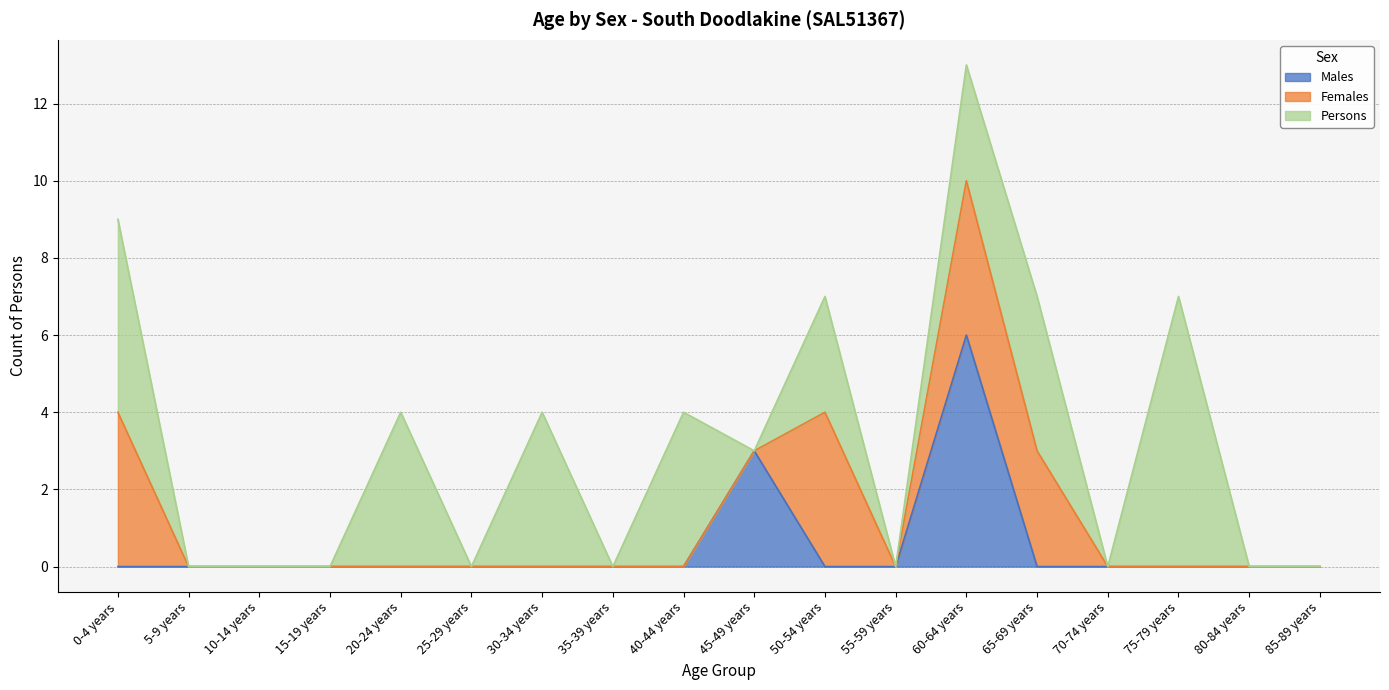

What is the difference between the second highest and minimum values in the Females series?

4